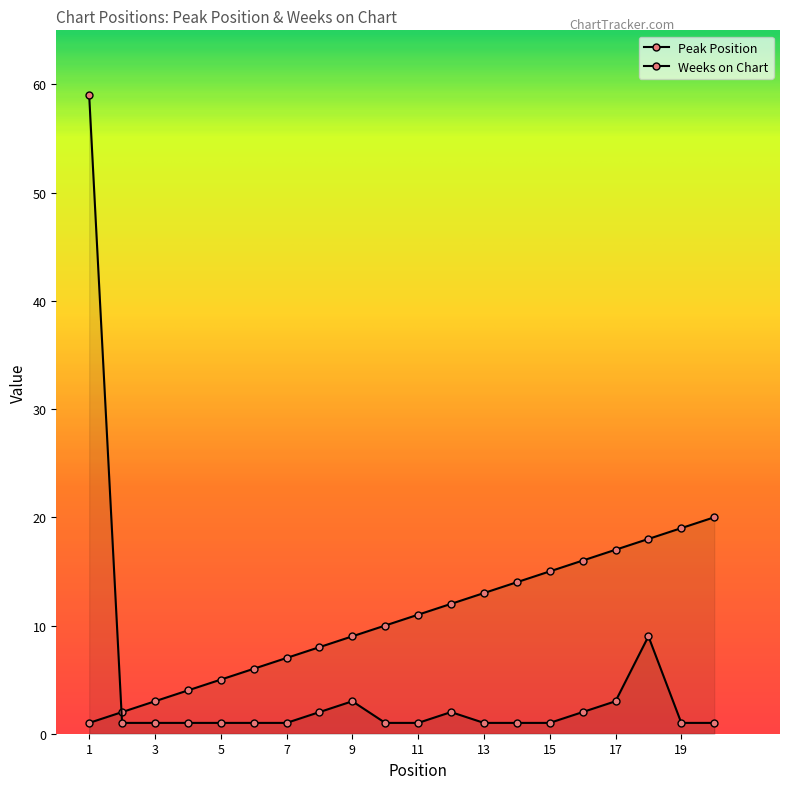

What is the difference between the maximum and minimum values in the Weeks on Chart series?

58